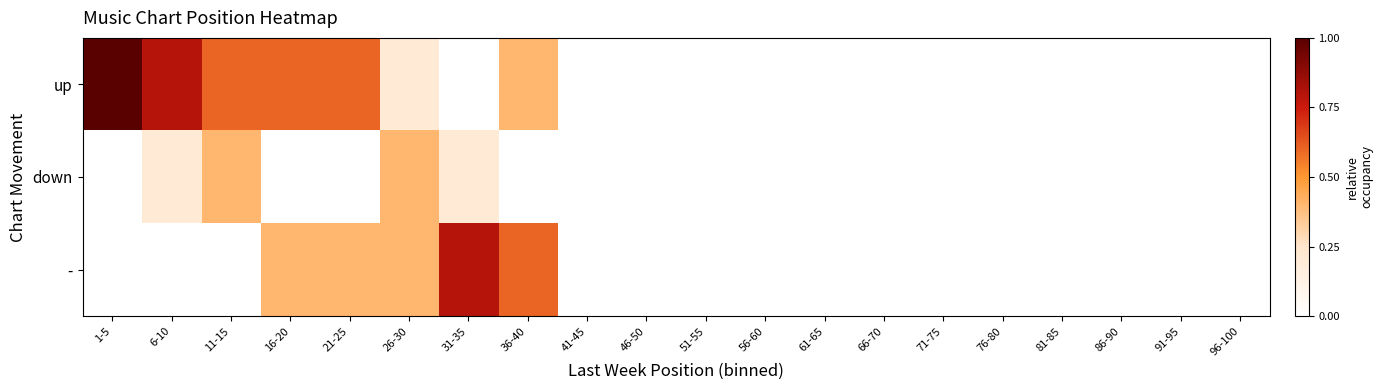

Between 31-35 and 86-90, which is larger?

31-35